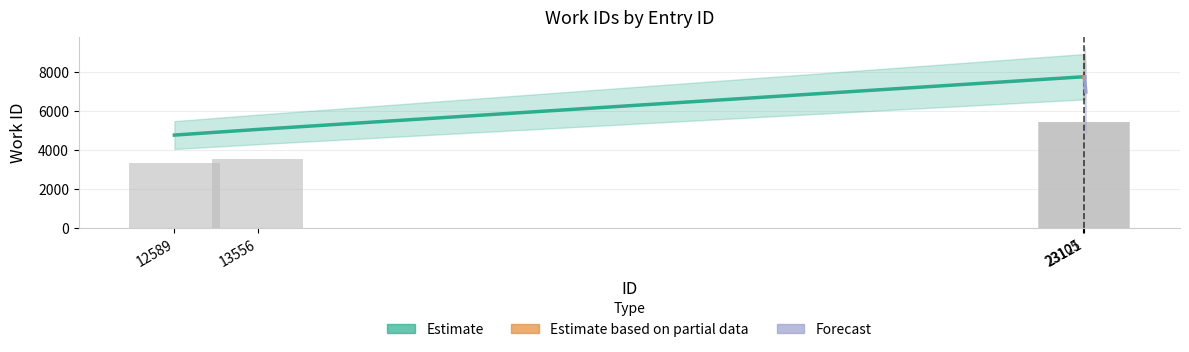

What is the difference between the highest and lowest values at 12589?

1427.7